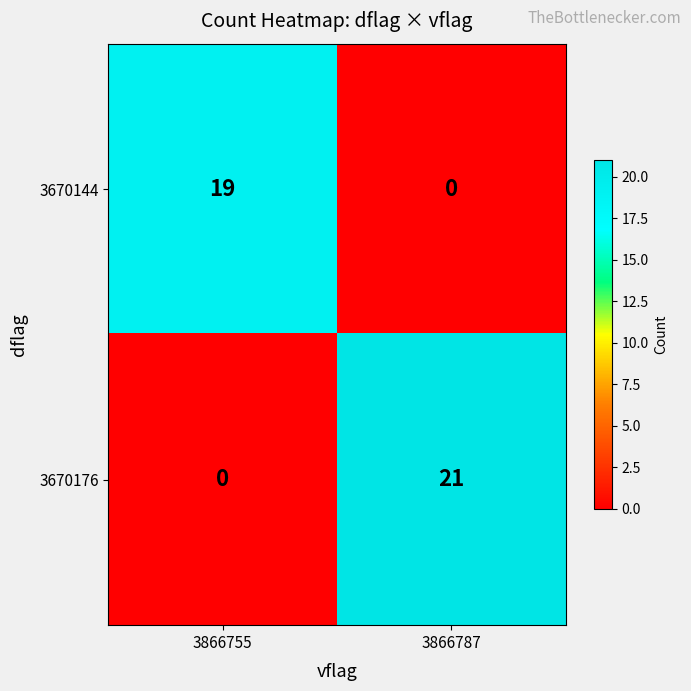

What is the spread (max minus min) of values at 3866787?

21